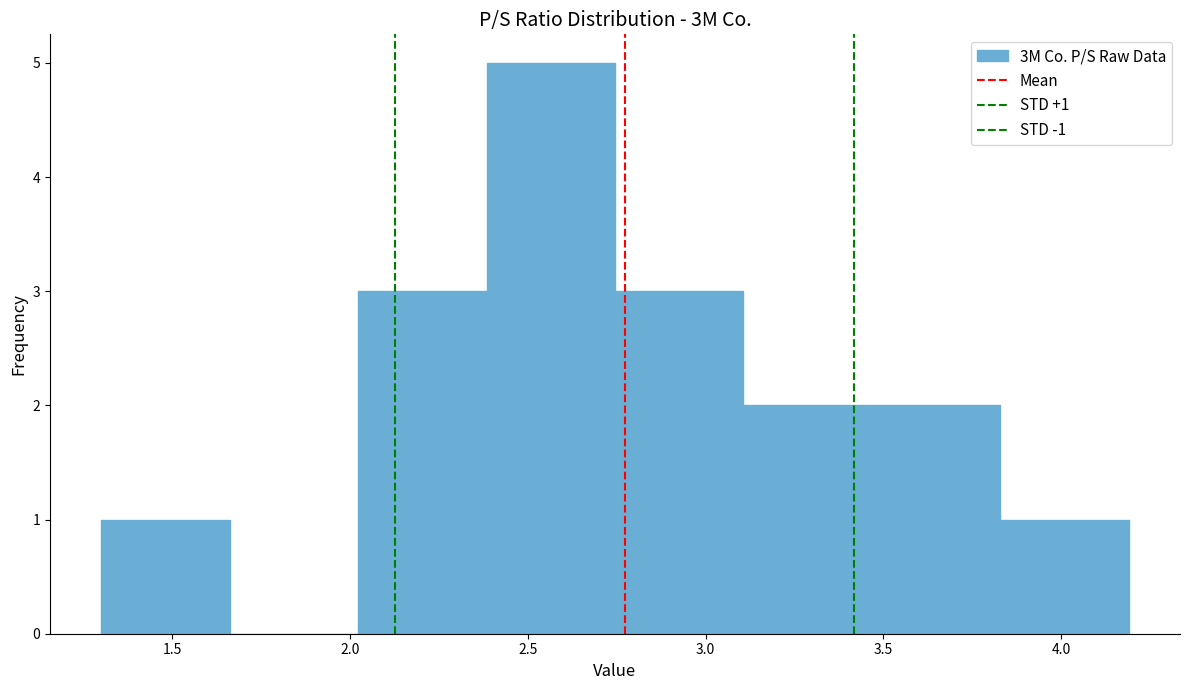

Over which range of the x-axis is the bar tallest?

2.40 to 2.75